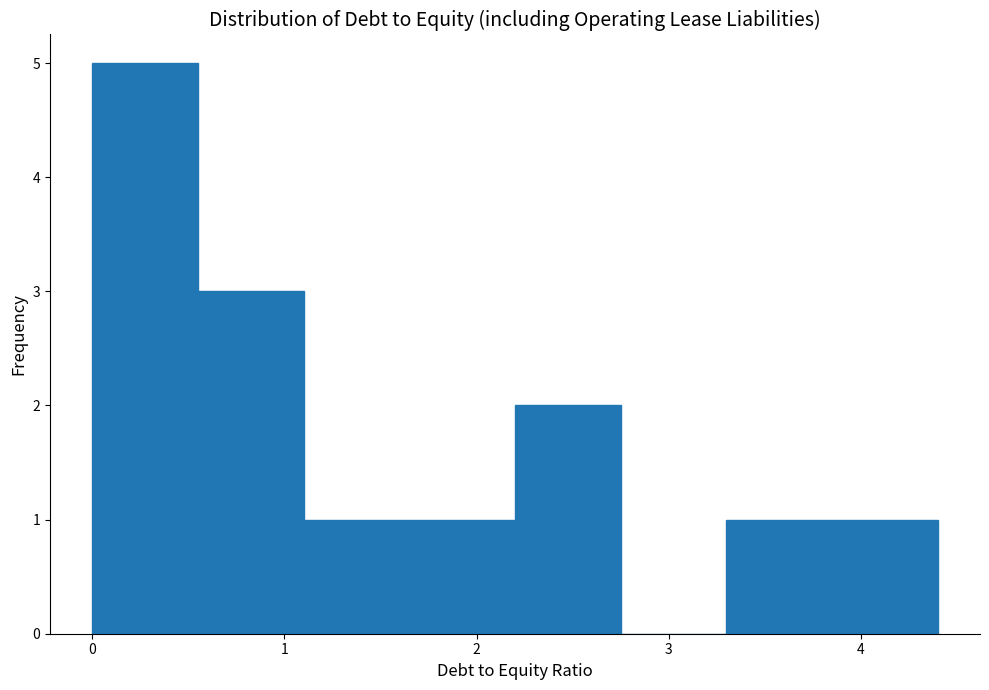

Reading left to right, list every bar in this chart as the range it spans on the x-axis followed by its height. Neither the bar edges nor the heights are printed on the chart, so give them approximately, as read against the axes.

0.00 to 0.55: 5
0.55 to 1.10: 3
1.10 to 1.65: 1
1.65 to 2.20: 1
2.20 to 2.75: 2
2.75 to 3.30: 0
3.30 to 3.85: 1
3.85 to 4.40: 1